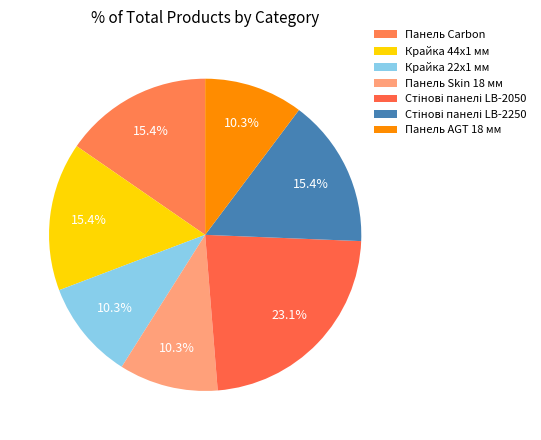

Do Стінові панелі LB-2050 and Стінові панелі LB-2250 together represent more than half of the pie?

No